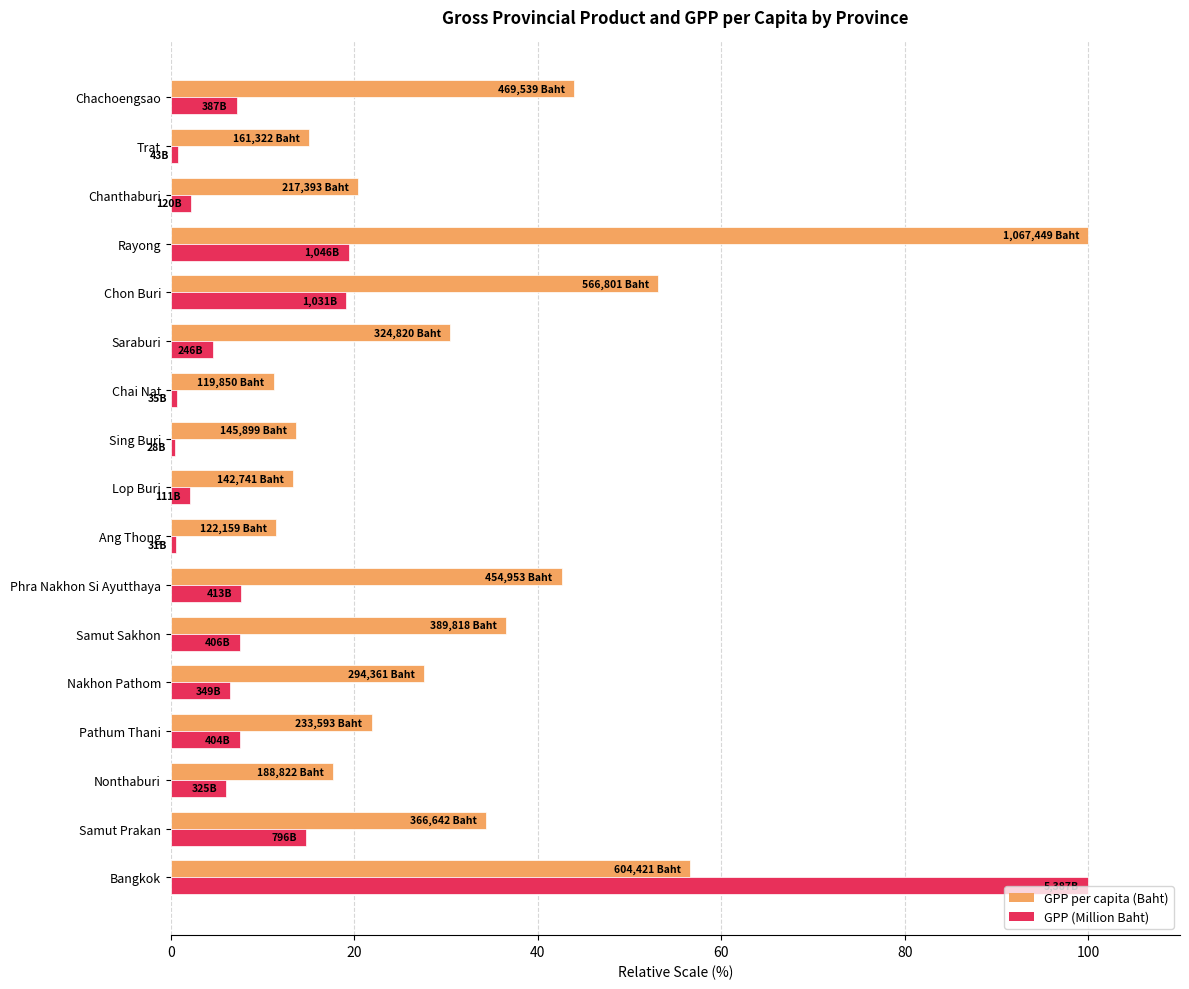

Which series has the widest spread of values?

GPP (Million Baht)